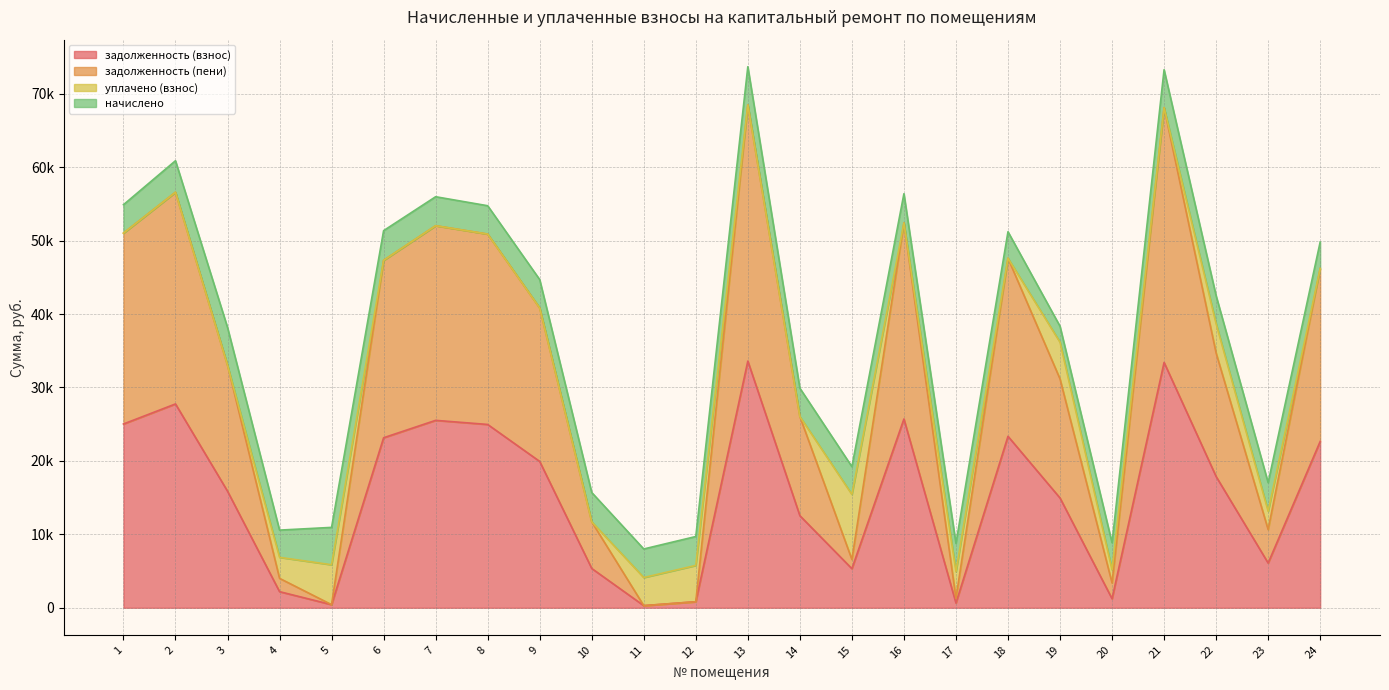

Does the chart have visible grid lines?

Yes